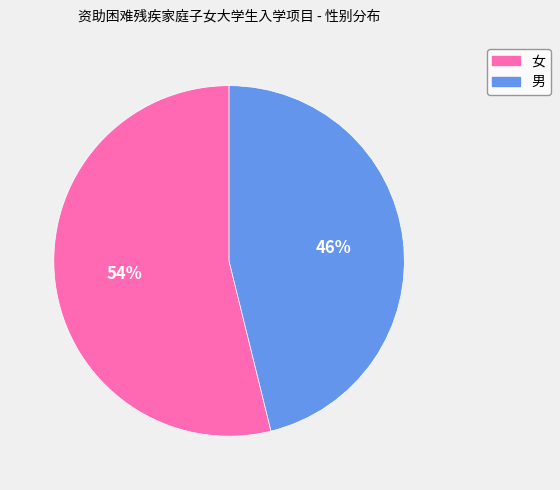

How many slices are in this pie chart?

2